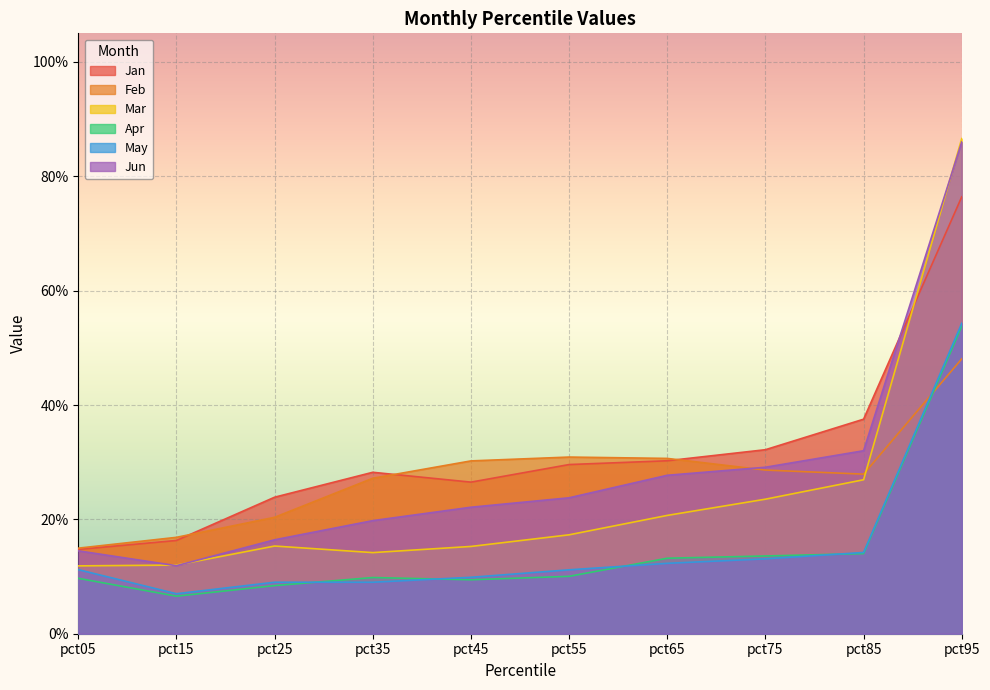

True or false: Mar has a value of 1.4 at pct95.

False